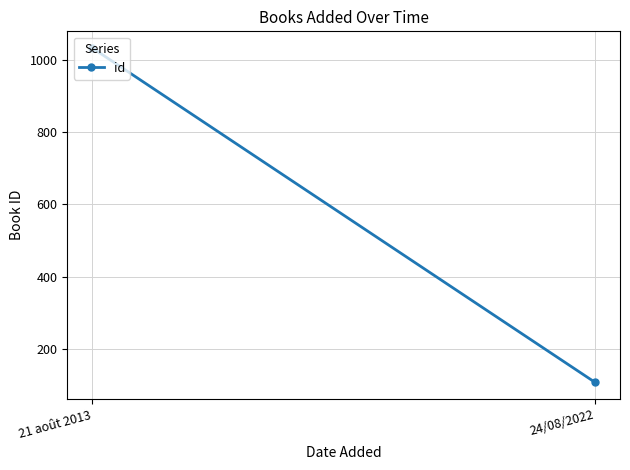

What is the average value?

570